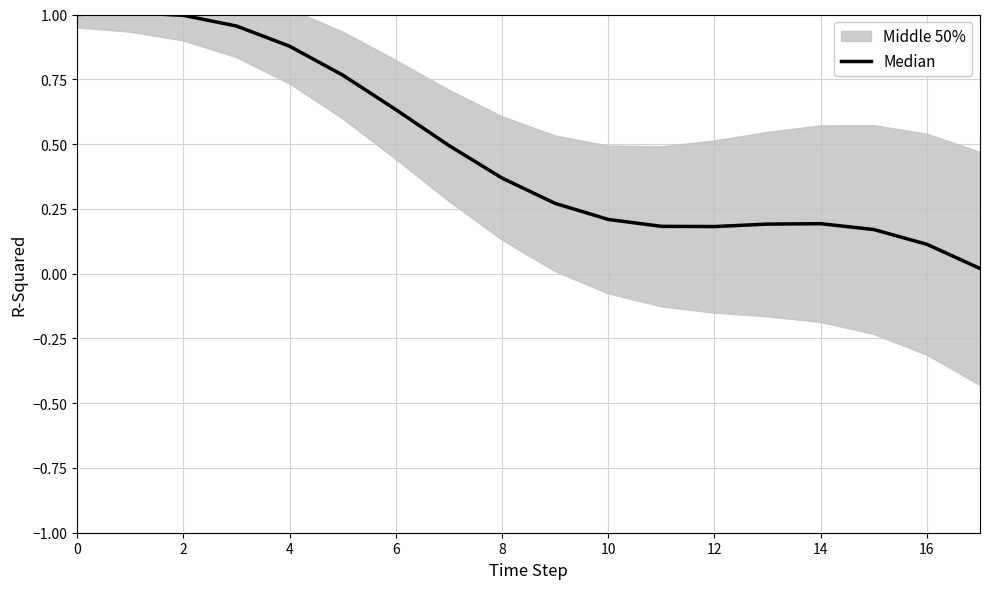

What is the sum of the values at 13 and 2?

1.2